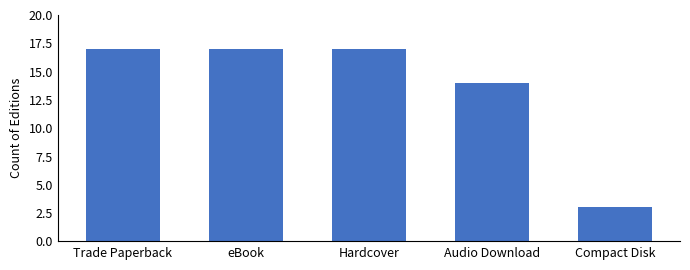

What is the sum of the values at Hardcover and Trade Paperback?

34